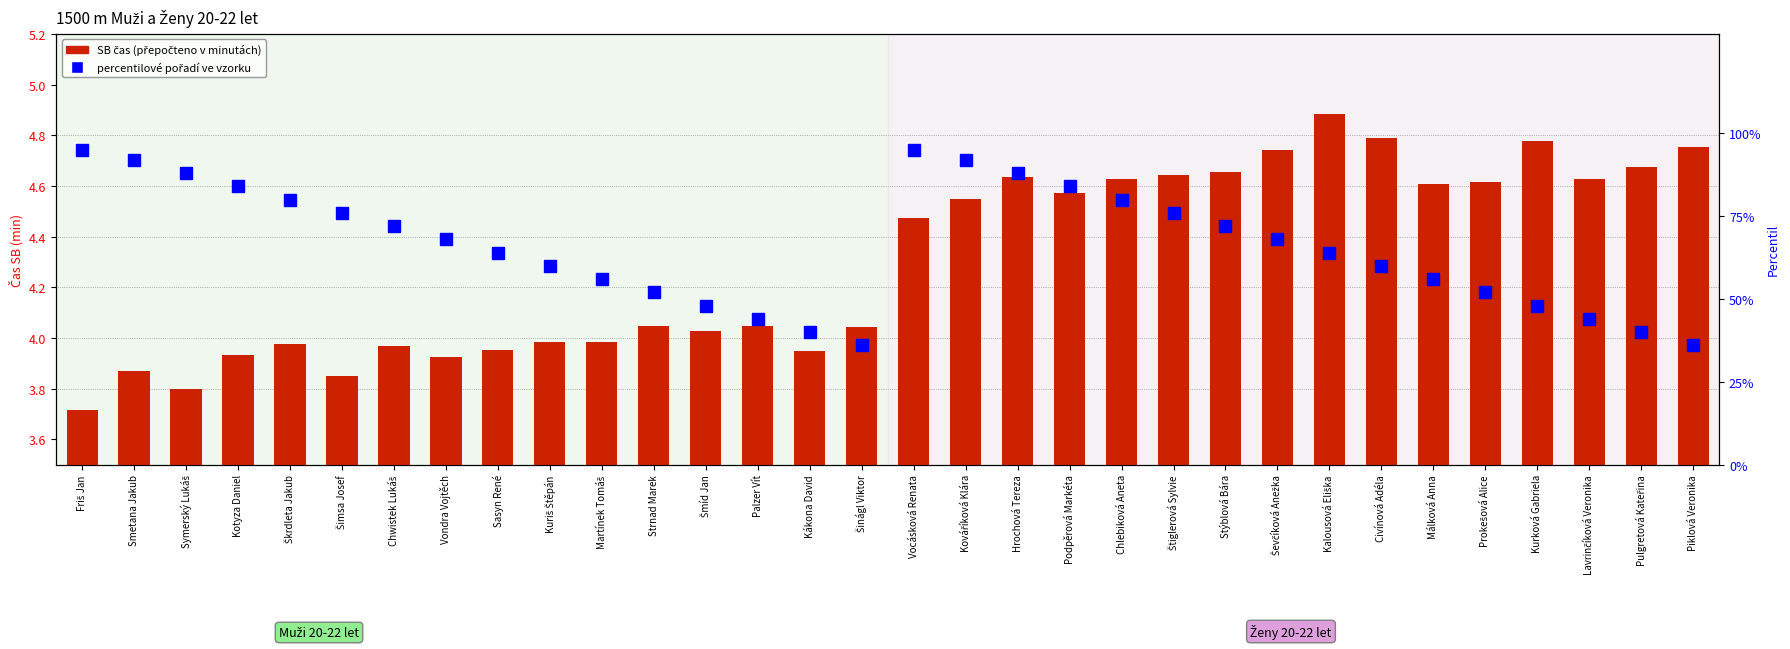

How many values in the percentile rank within the sample series exceed 68?

14